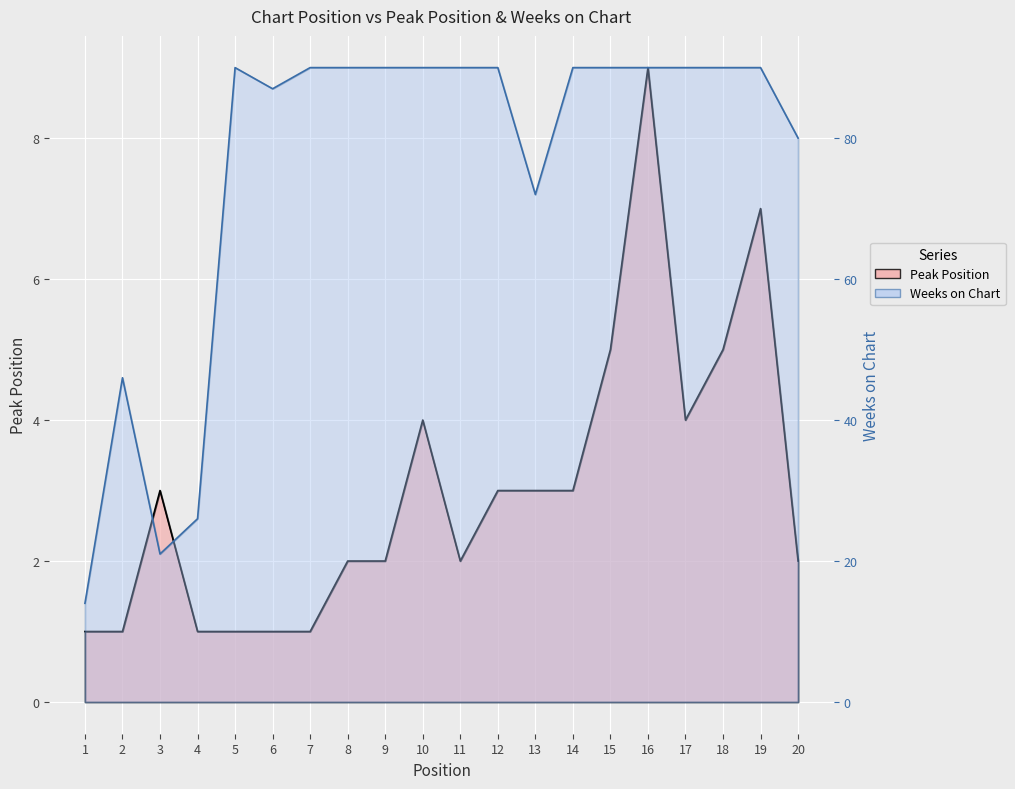

What is the sum of all Weeks on Chart values?

1516